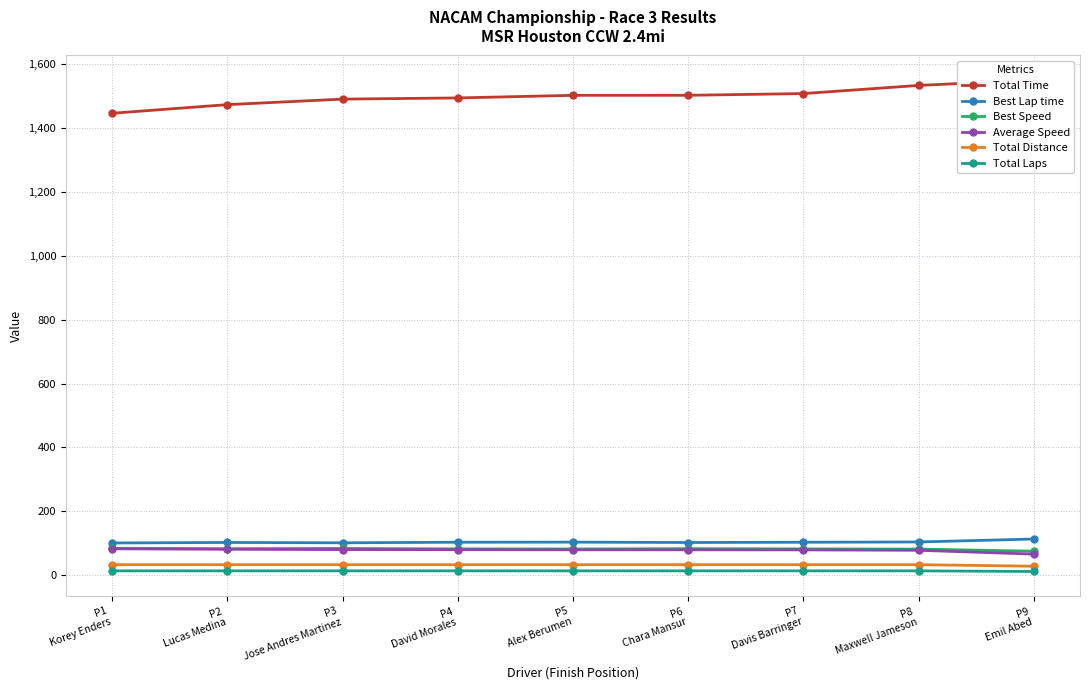

What is the sum of all Total Distance values?

295.1